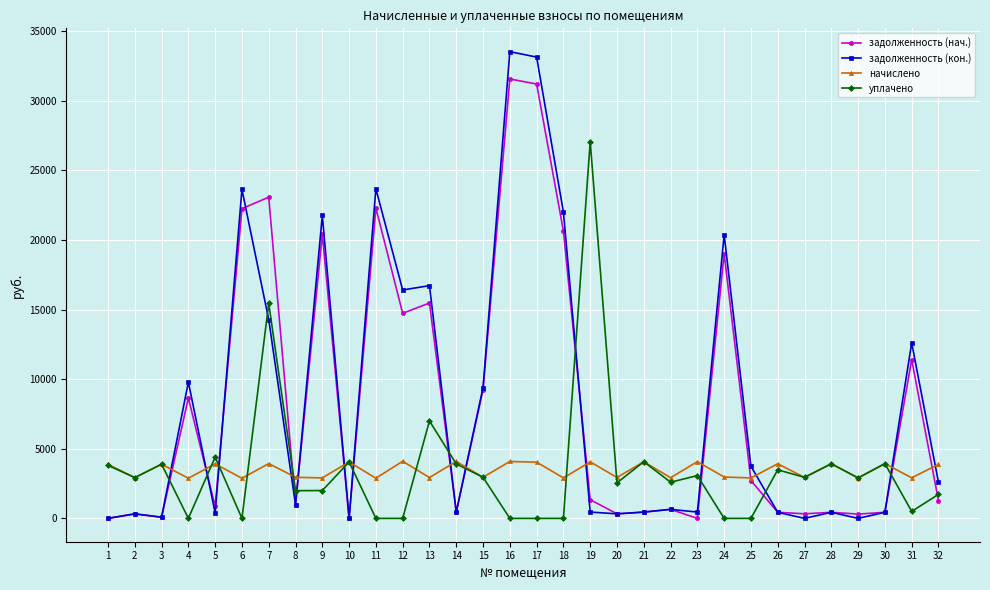

What is the sum of all начислено values?

110571.1